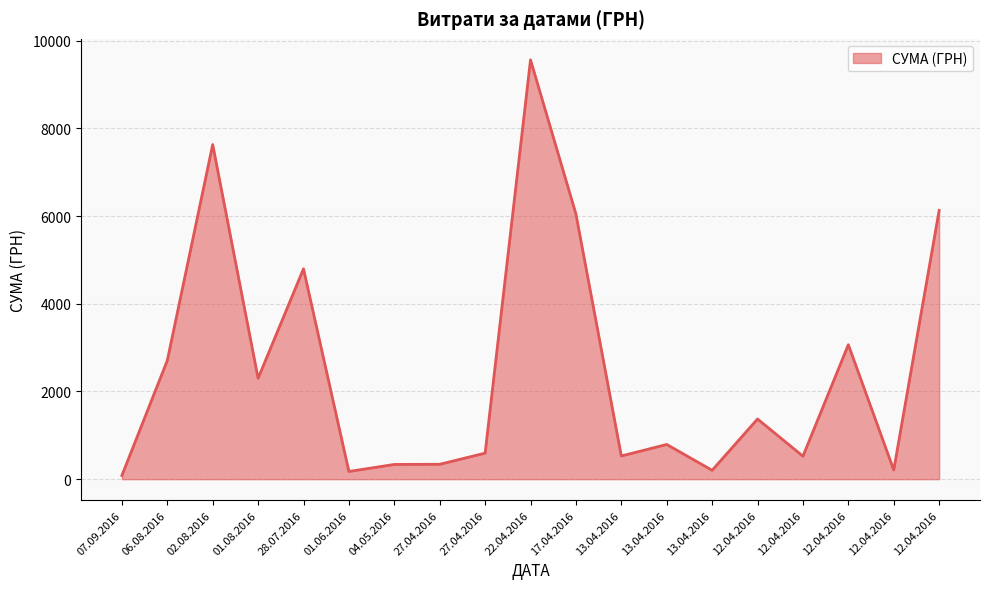

Where is the data nearest to the value 4825?

28.07.2016